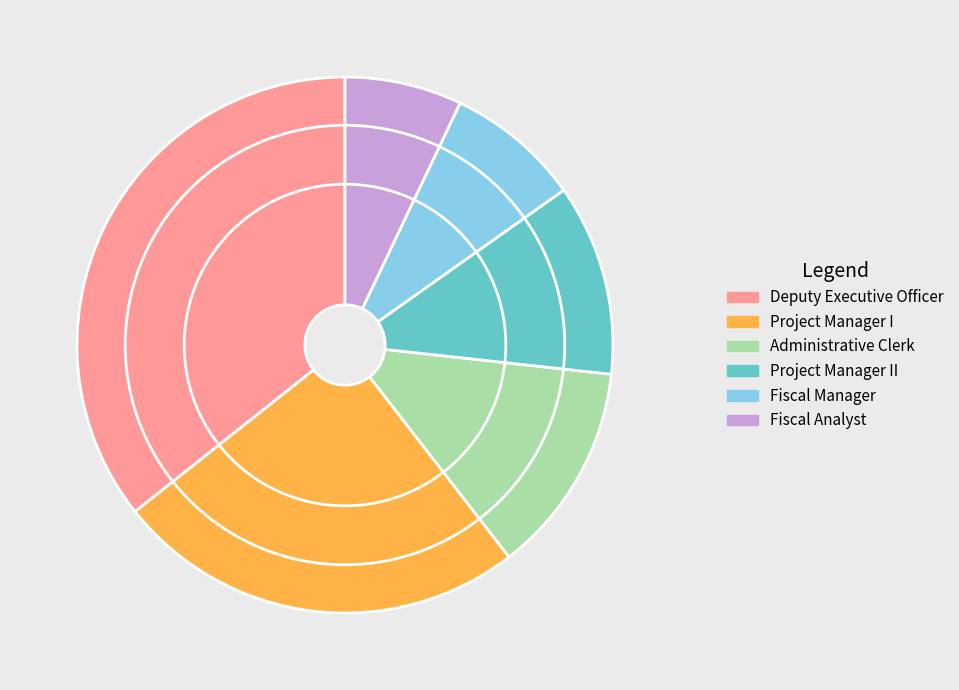

Is it true that Project Manager I is 10% of the pie?

False